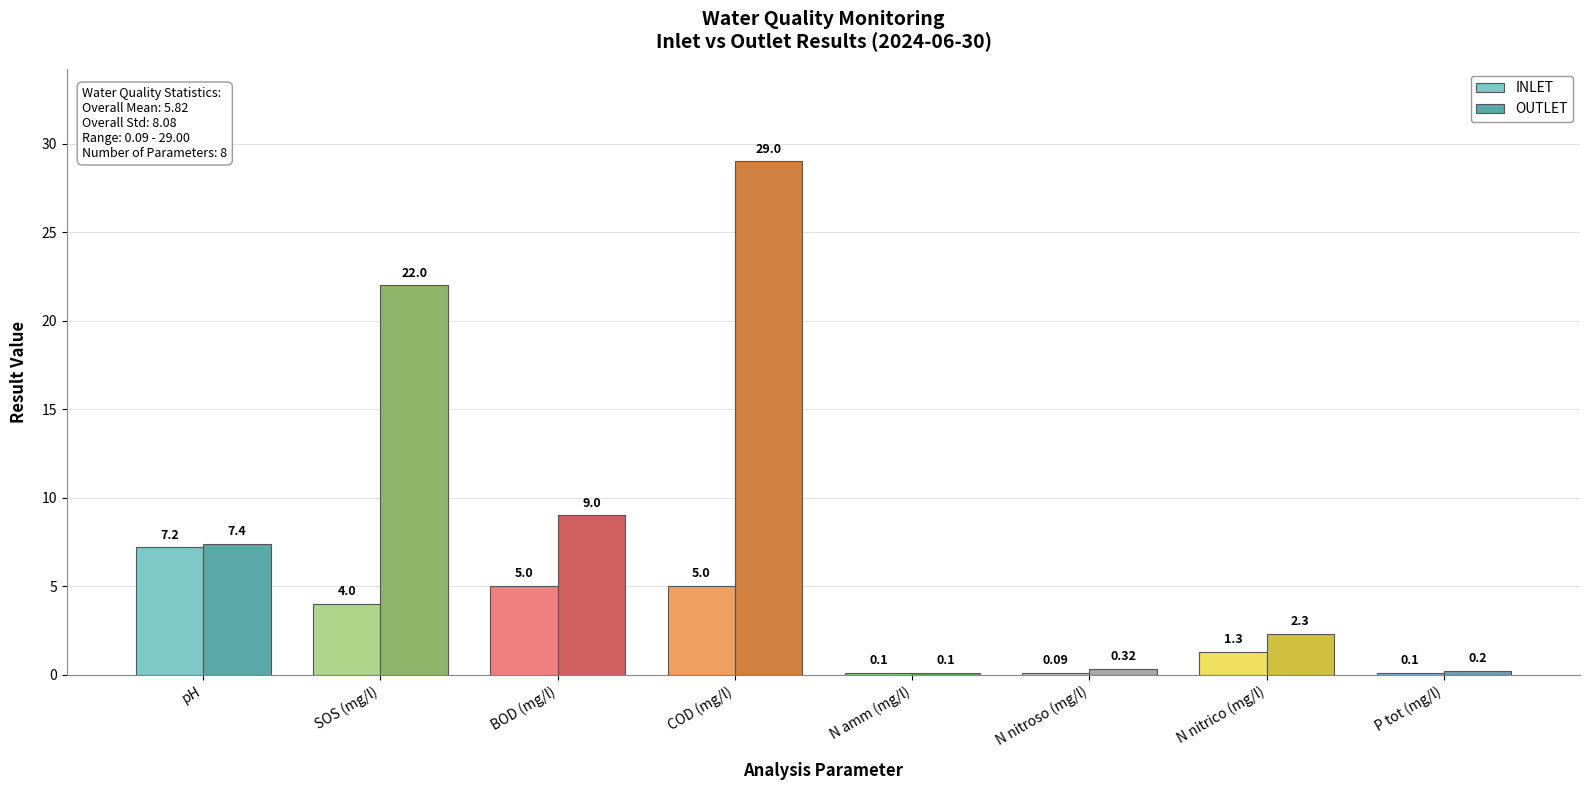

Between BOD (mg/l) and COD (mg/l), which series saw the biggest shift?

OUTLET